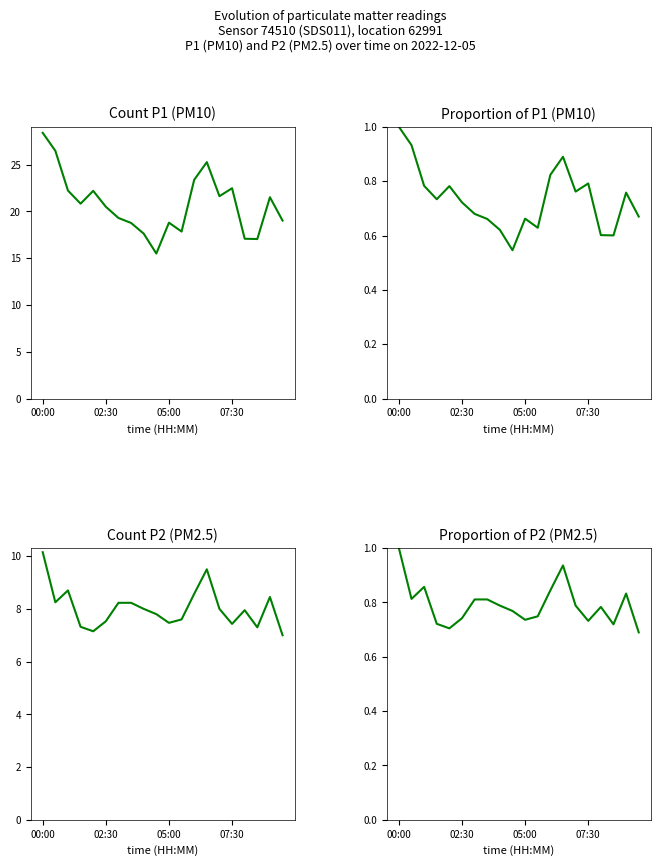

True or false: P2 proportion and P2 intersect in this chart.

False